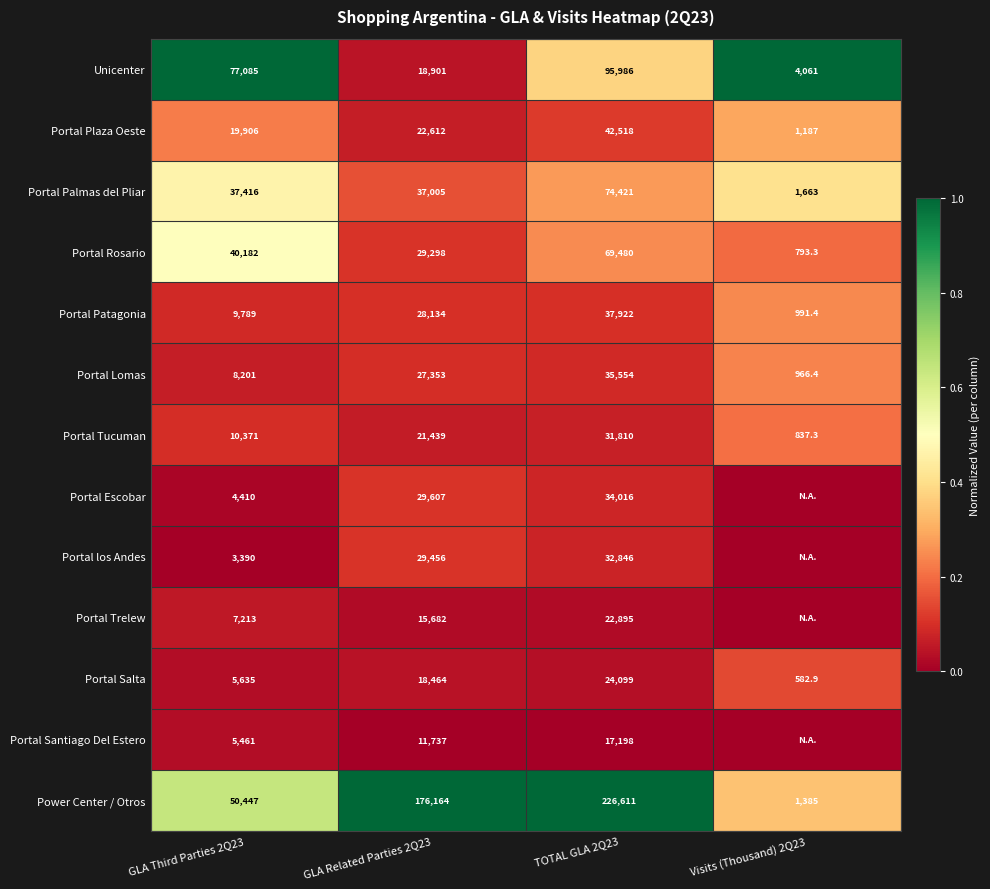

What is the average value of the Portal Tucuman series?

16114.3